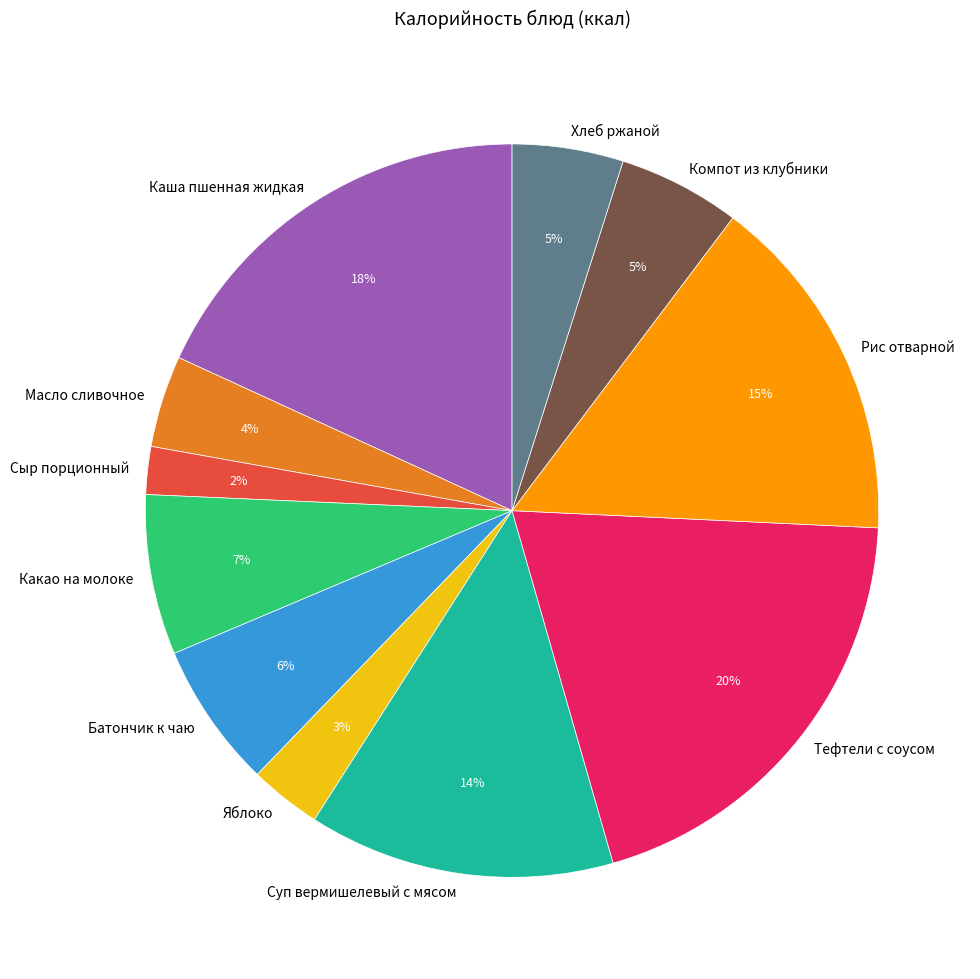

The Яблоко slice represents 17% of the pie. True or false?

False